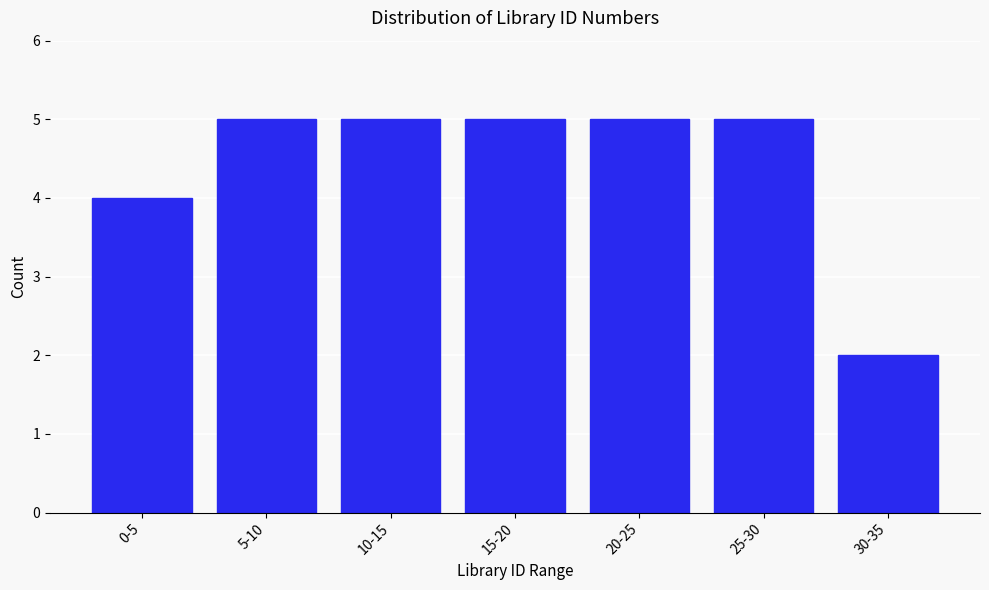

Reading left to right, transcribe all the data shown in this chart.

0-5=4	5-10=5	10-15=5	15-20=5	20-25=5	25-30=5	30-35=2